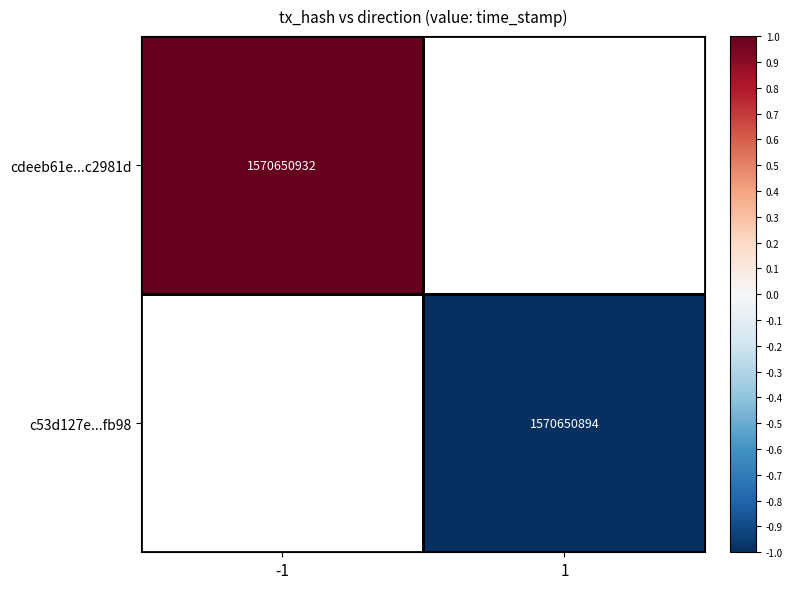

How many categories are shown in the chart?

2